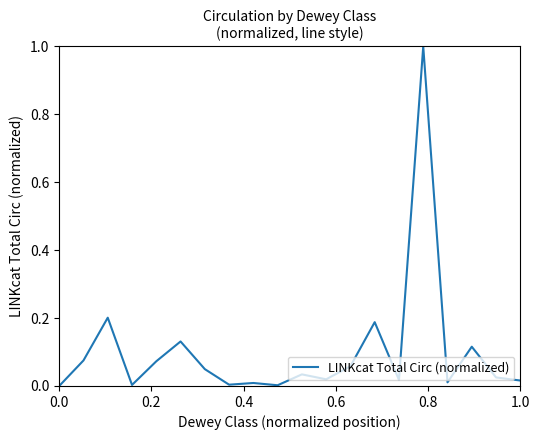

What is the difference between the maximum and minimum values?

1.0